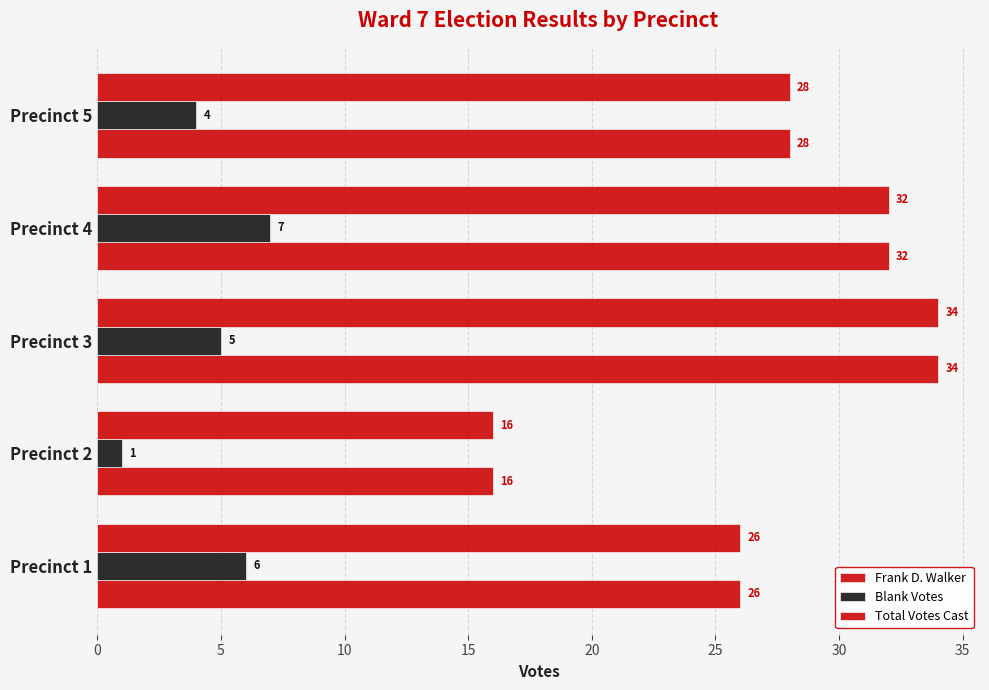

How many distinct data groups are displayed?

3